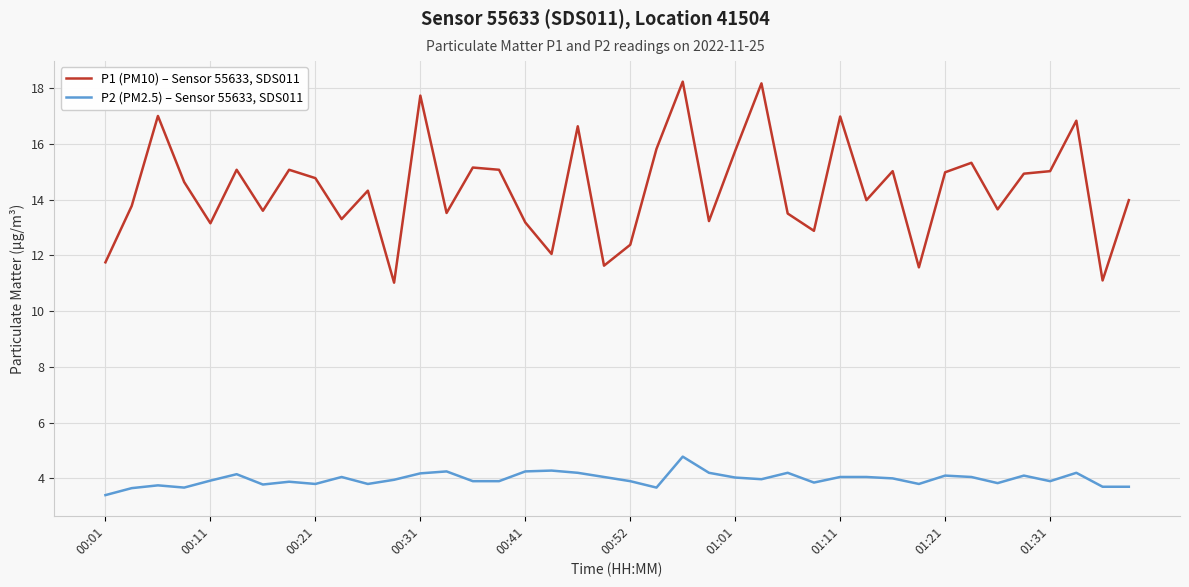

Which series has the widest spread of values?

P1 (PM10) – Sensor 55633, SDS011